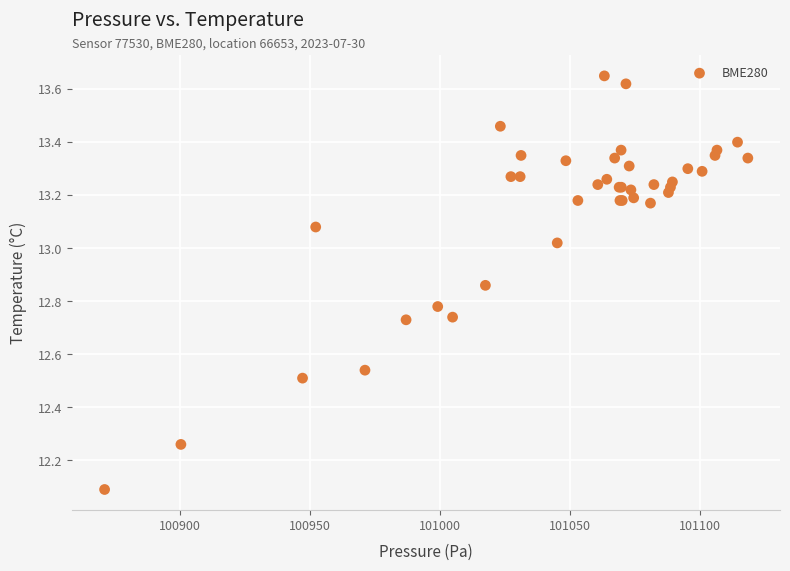

What Y value in the scatter plot is closest to 12?

12.1